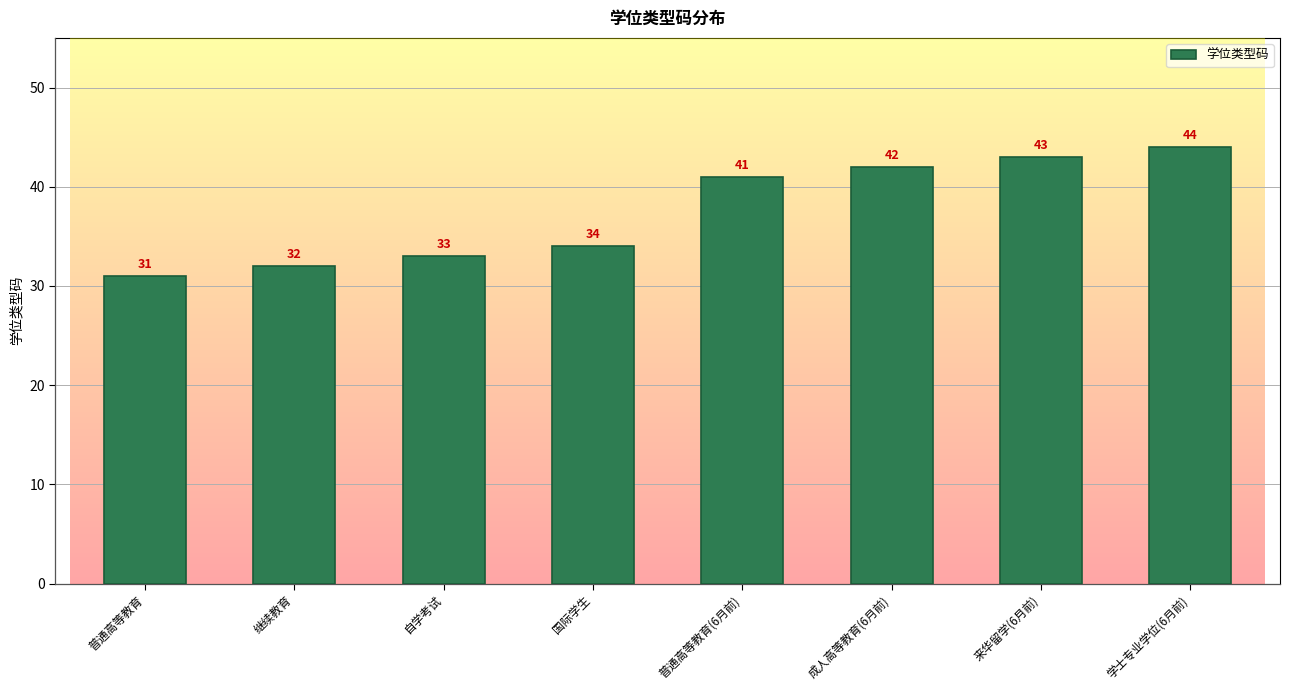

True or false: the data shows 52 at 继续教育.

False